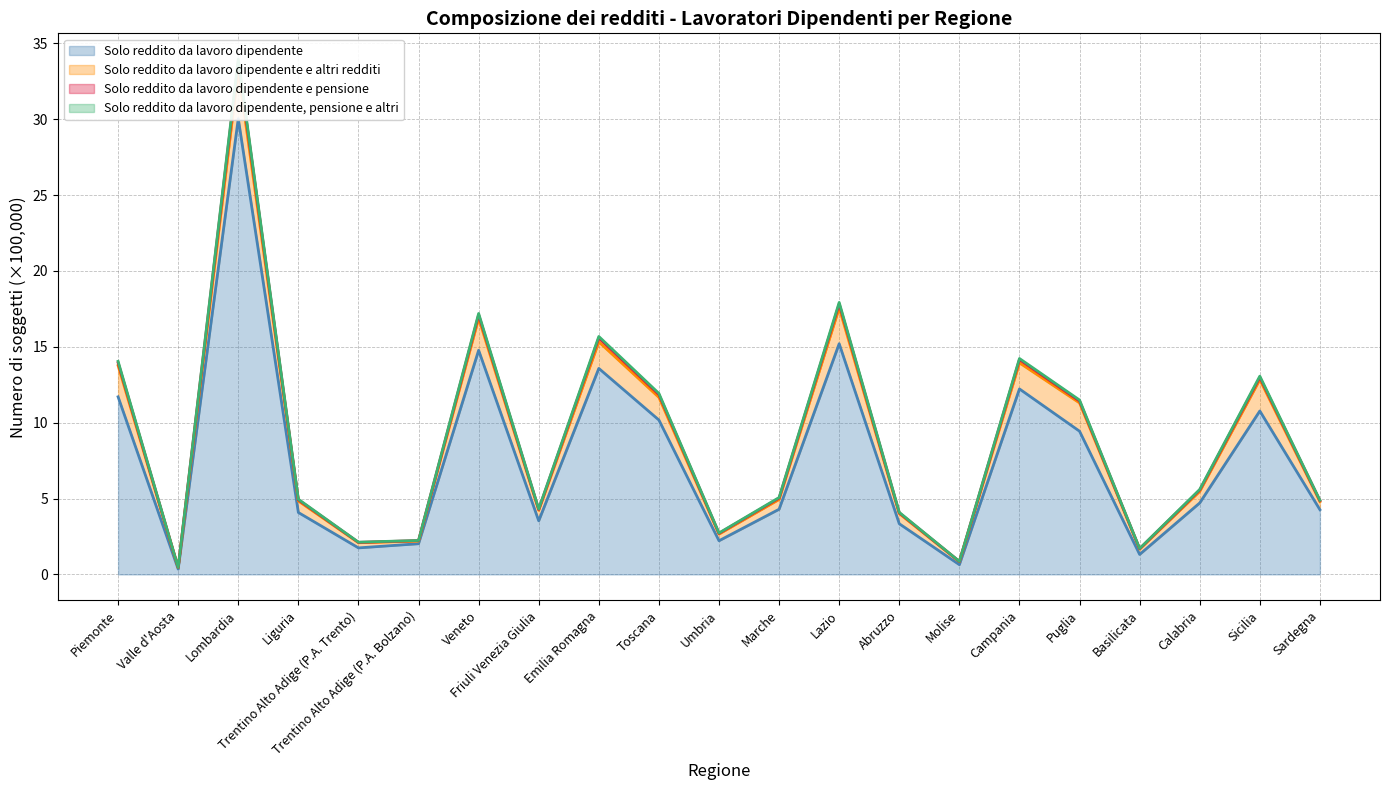

What is the value of the Solo reddito da lavoro dipendente point at the 16th from the left?

12.2